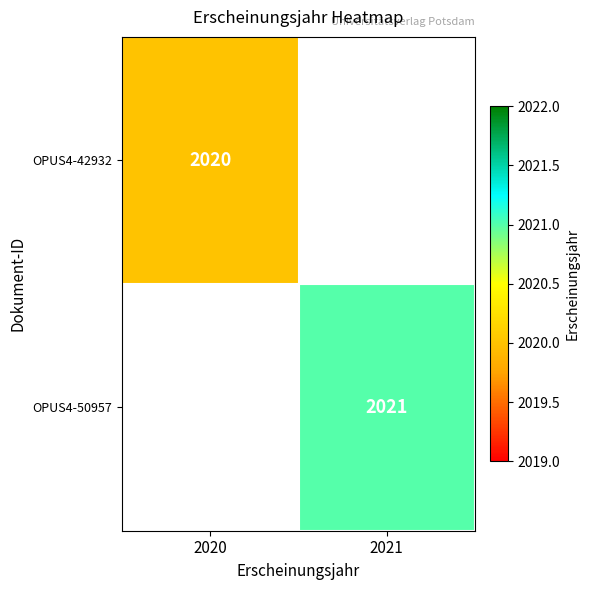

Is it true that OPUS4-50957 equals 2021 at 2021?

True